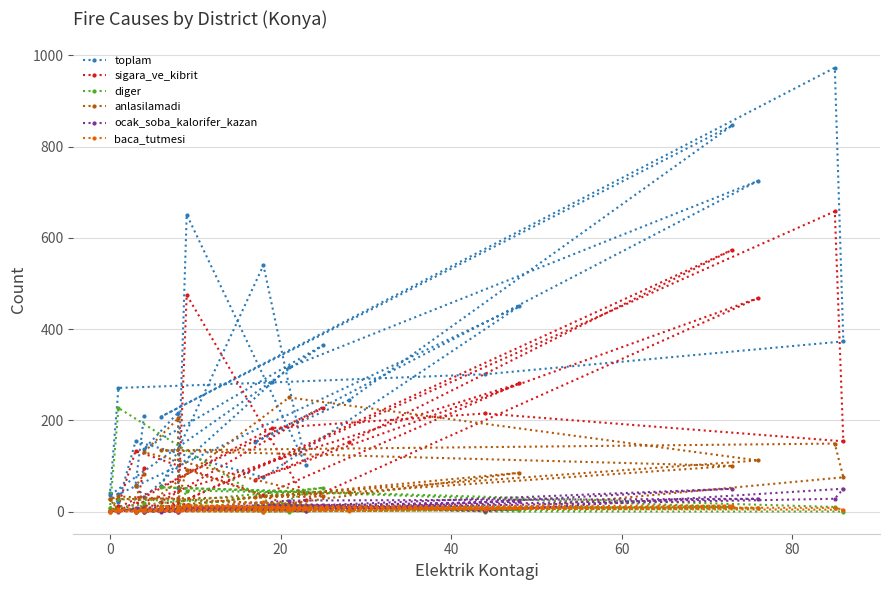

Is this an area chart (filled region under the line)?

No